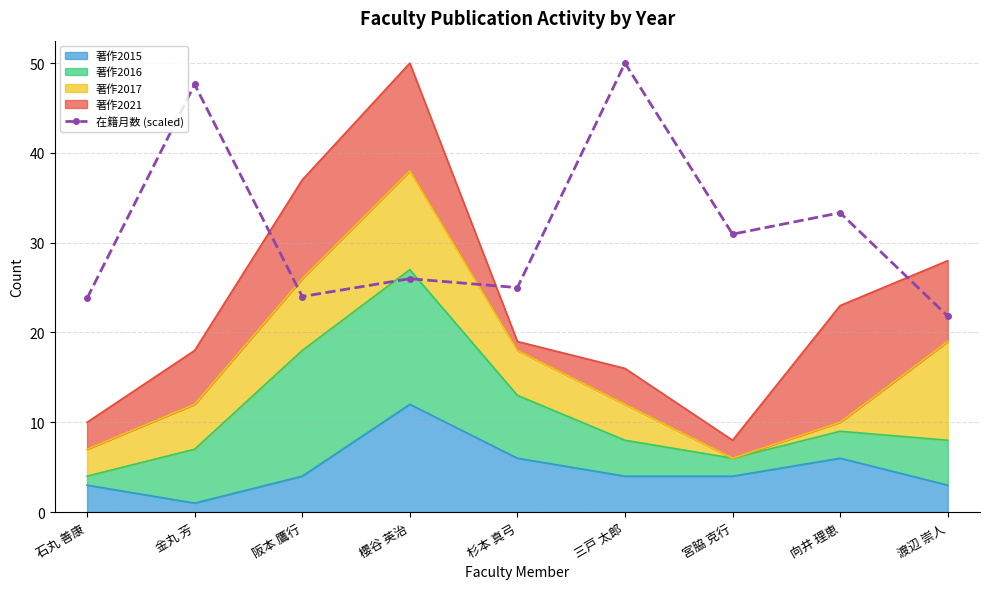

What position from the left is 宮脇 克行?

7